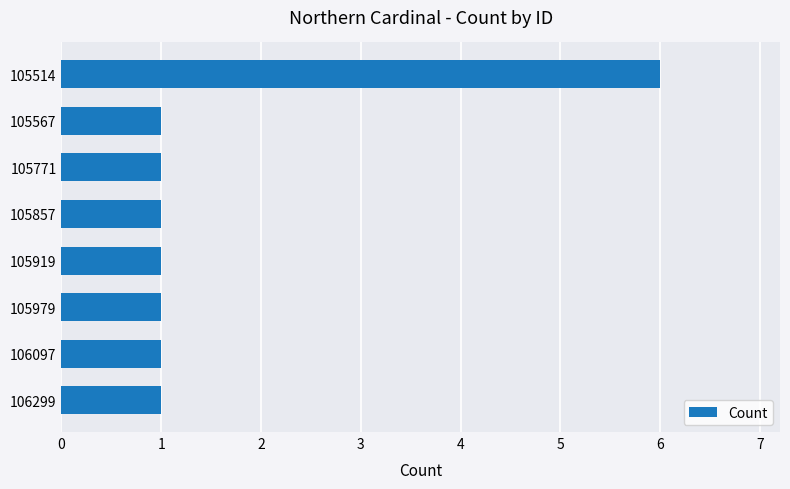

What is the change in value from 105514 to 105919?

-5